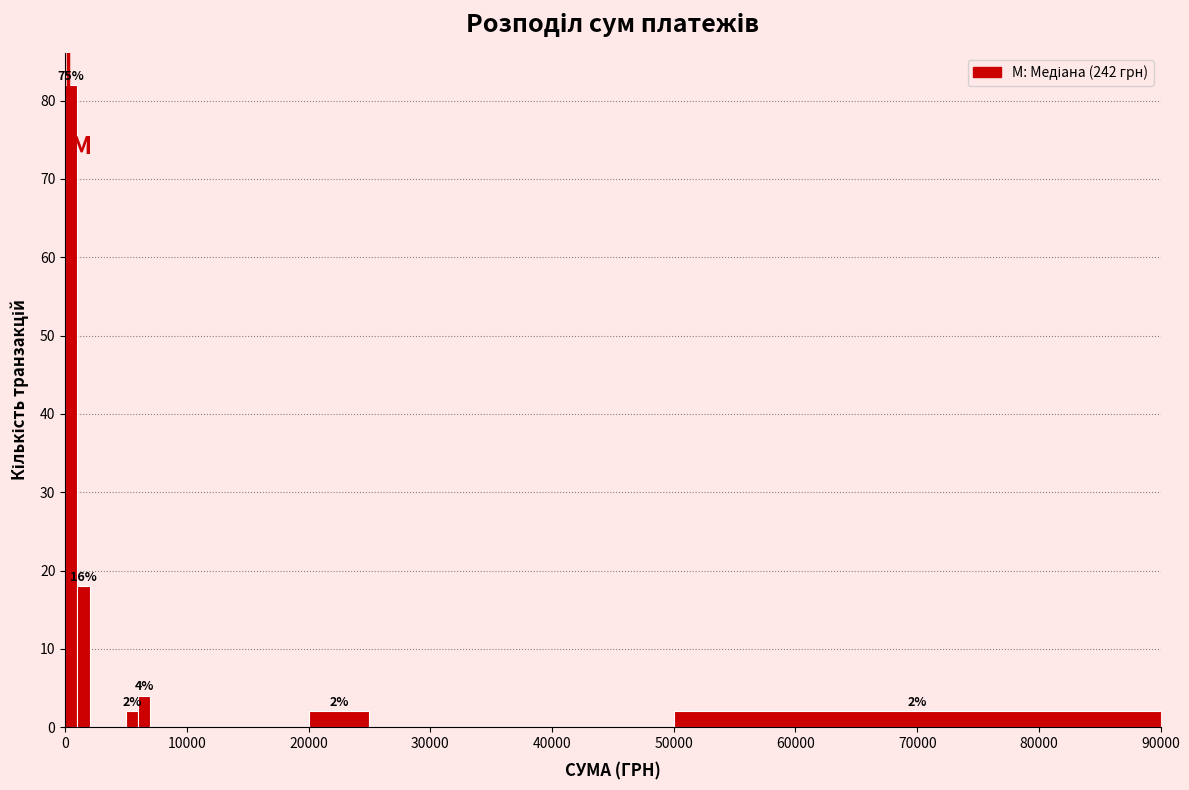

Around what value on the x-axis is the tallest bar? Give the approximate position of its centre, as read against the axis.

1000